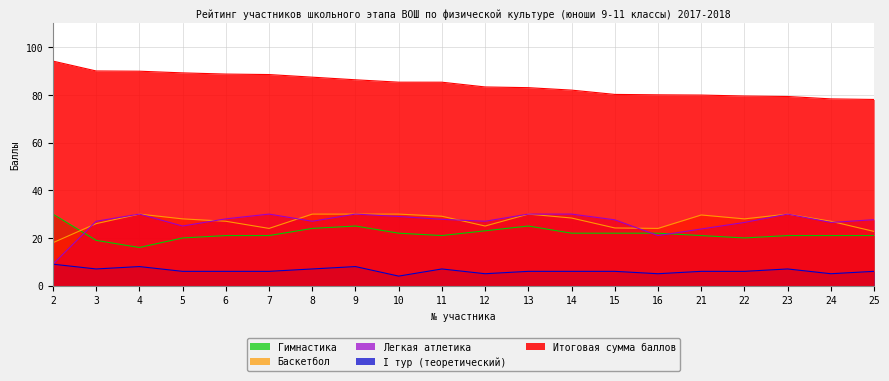

At which category does Баскетбол reach its first local peak?

4